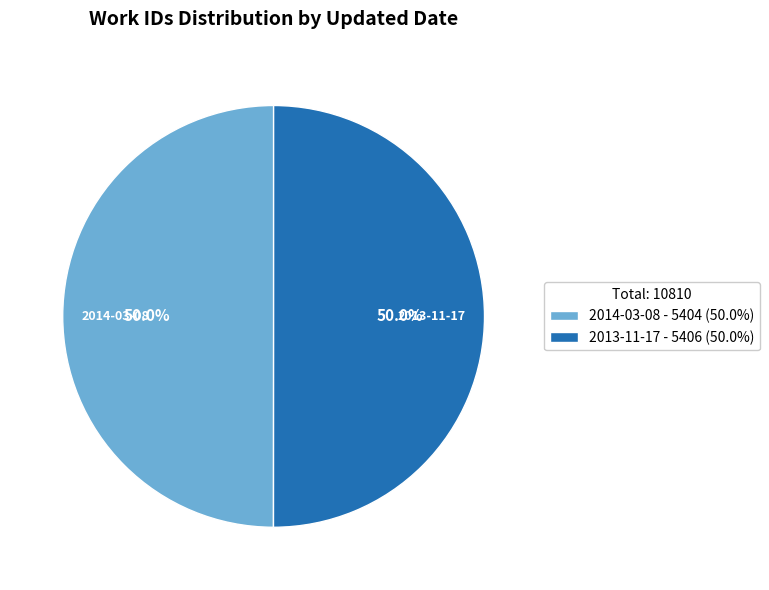

To the nearest percent, what portion does 2014-03-08 represent?

50%